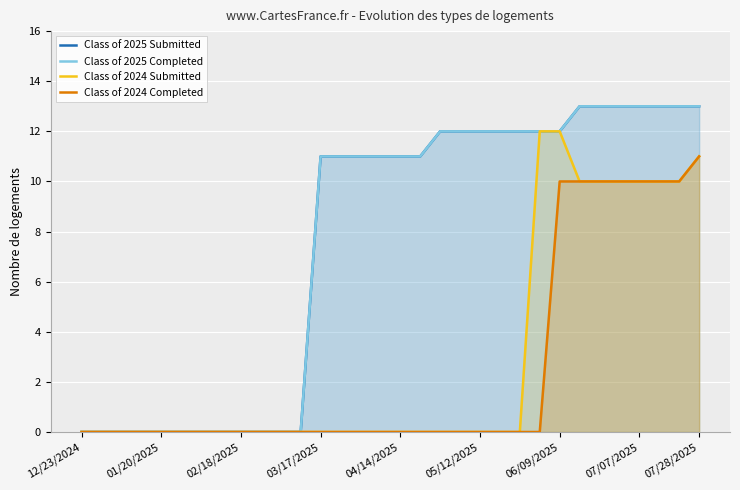

At which label is Class of 2024 Completed closest to 5?

12/23/2024